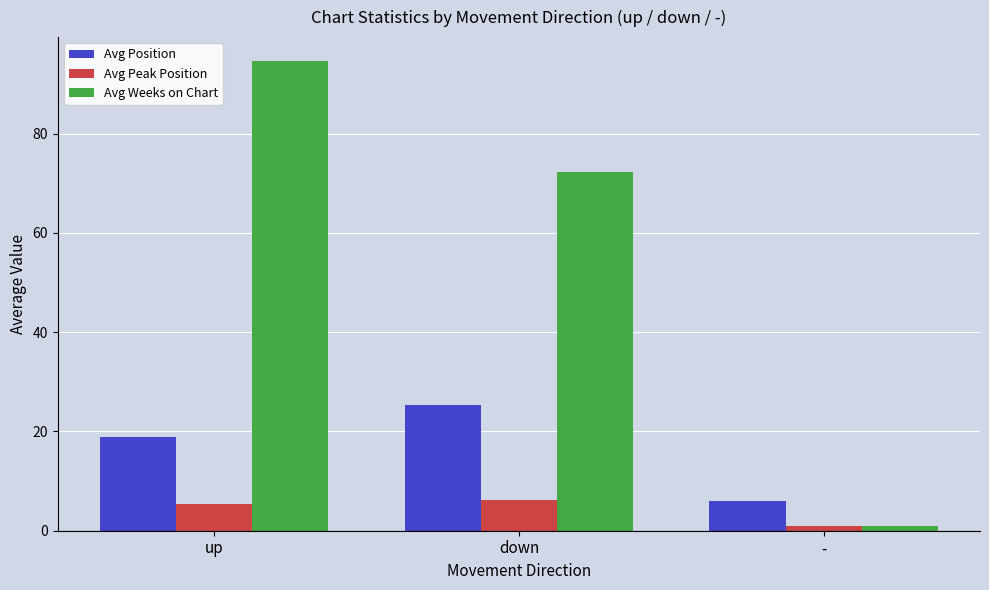

What is the label of the 1st bar from the right?

-